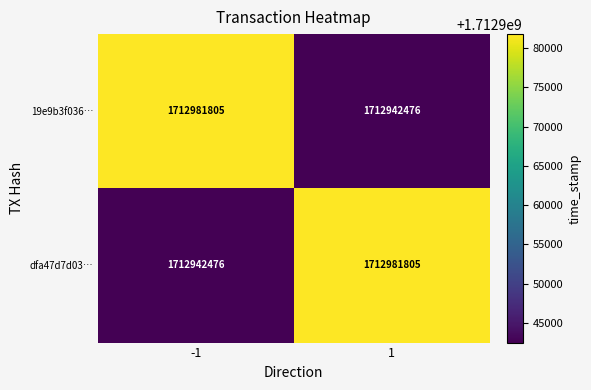

What is the spread (max minus min) of values at 1?

39329